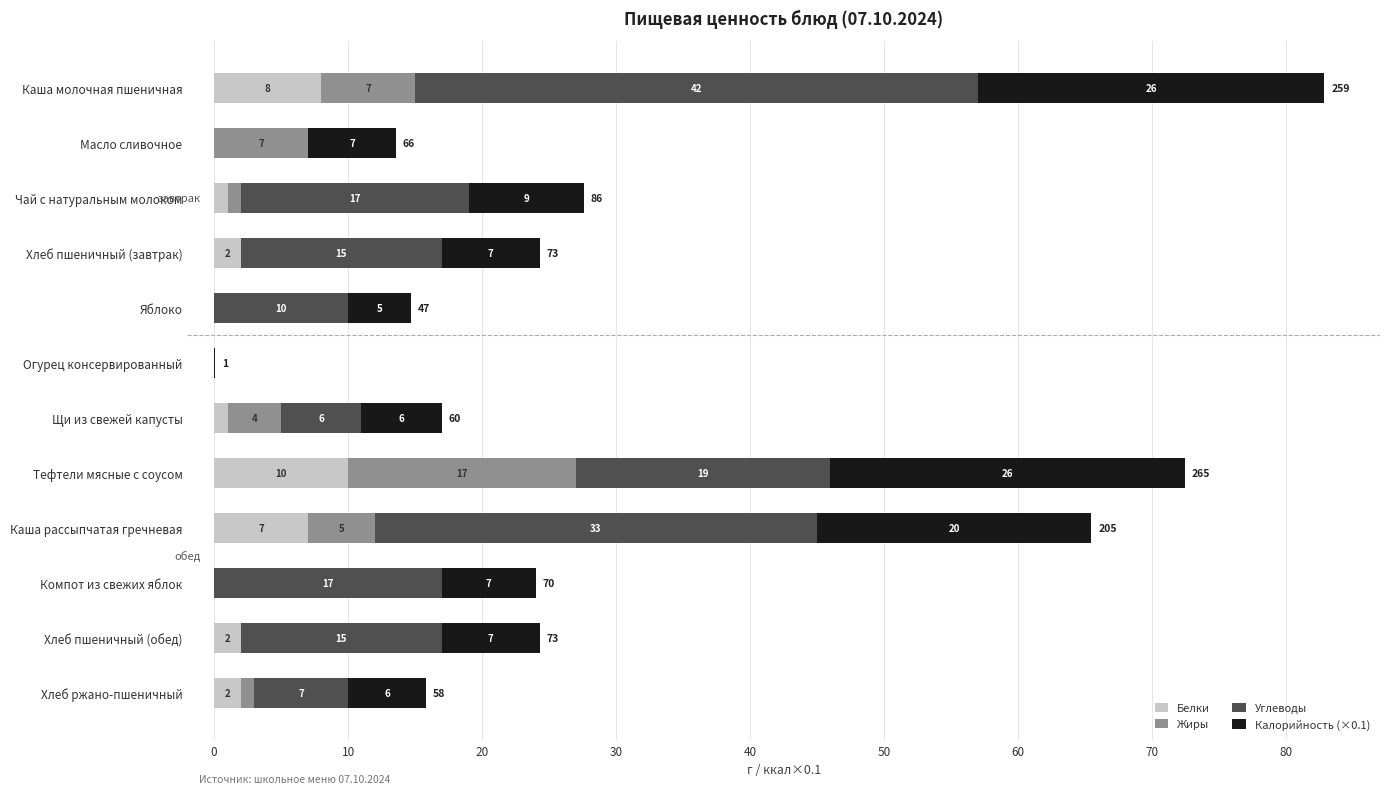

What value does the Белки series have at Щи из свежей капусты?

1.0